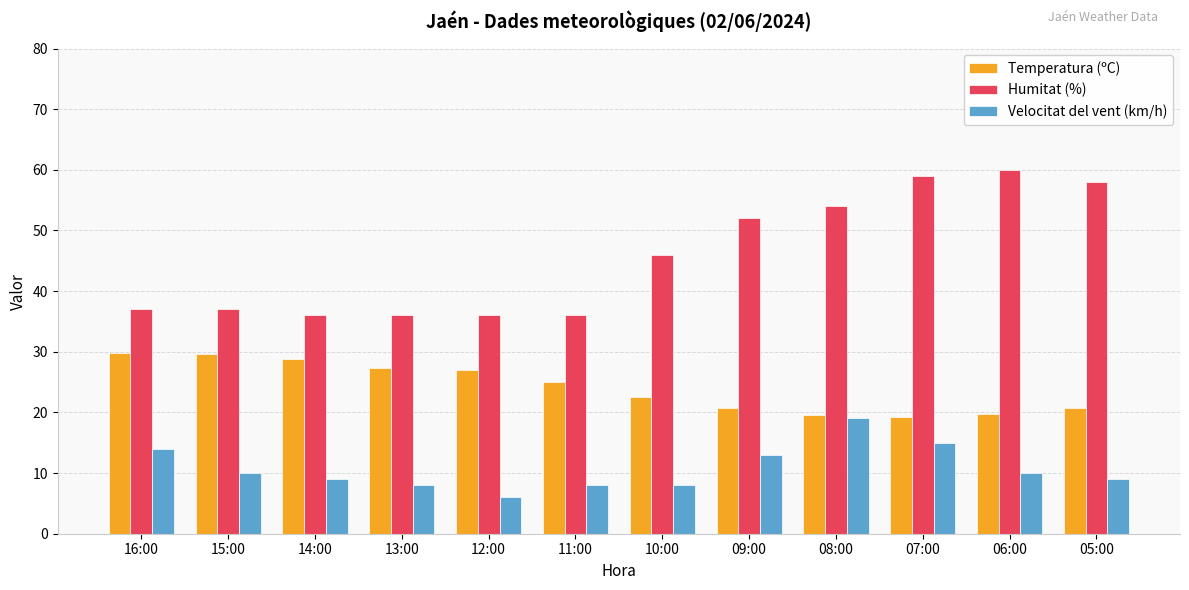

At which category does the chart reach its minimum across all series?

12:00